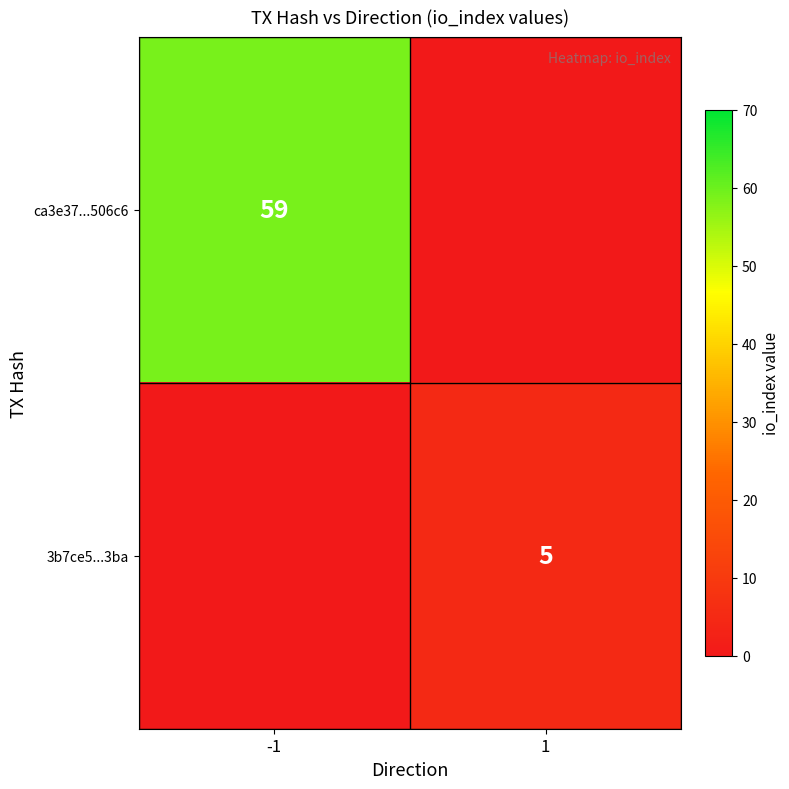

Is it true that ca3e37...506c6 equals 79 at -1?

False